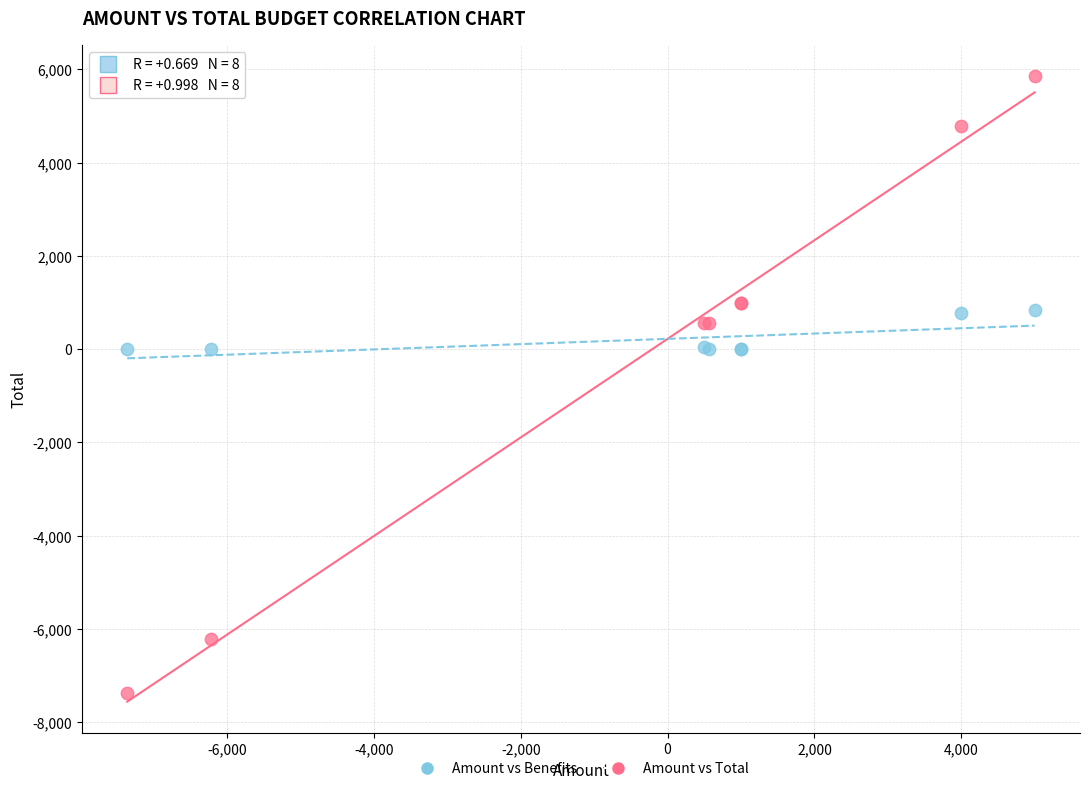

Which series contains the lowest Y value?

Amount vs Total